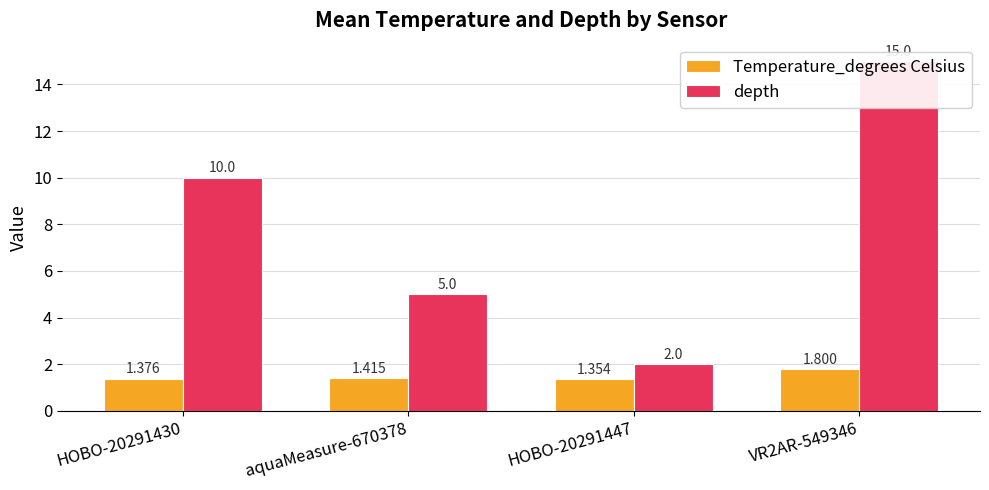

What is the difference between the depth values at HOBO-20291447 and VR2AR-549346?

13.0